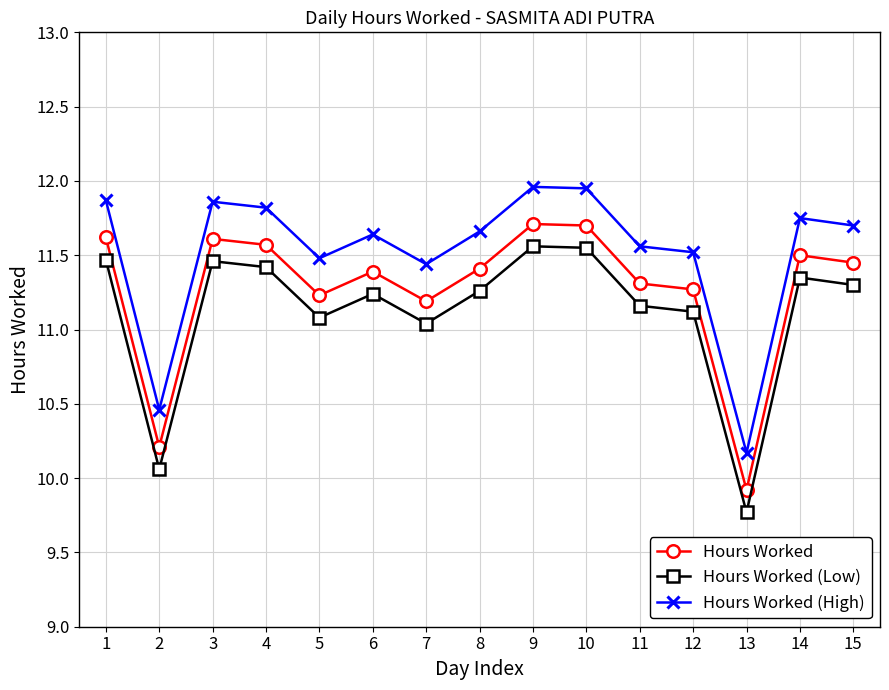

At how many categories does at least one series exceed 11?

13